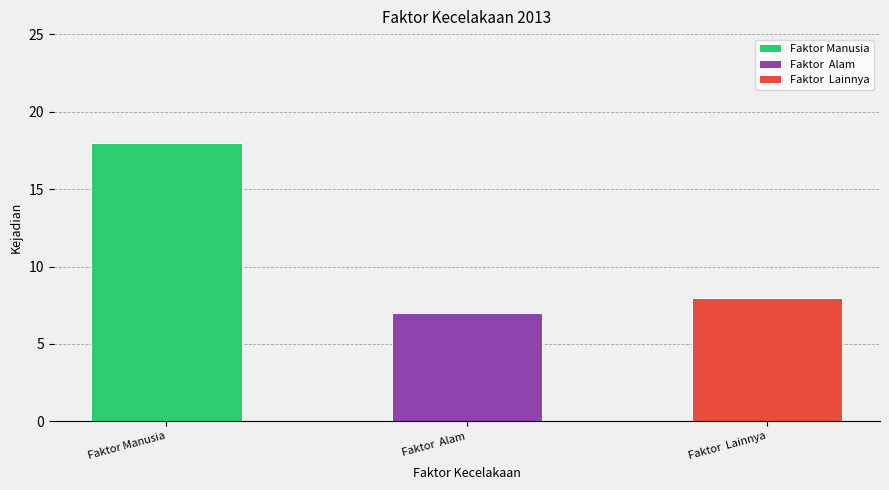

What is the label of the 3rd bar from the left?

Faktor  Lainnya